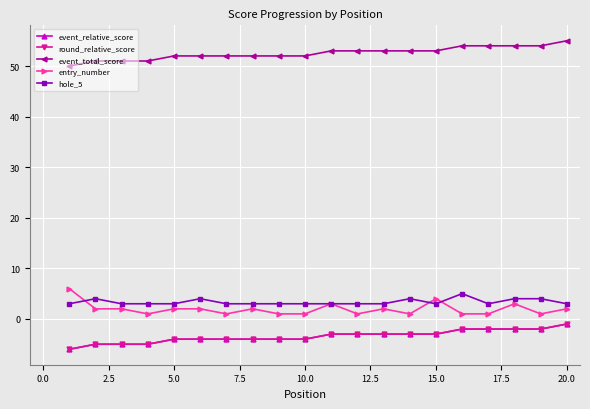

Is this an area chart (filled region under the line)?

No